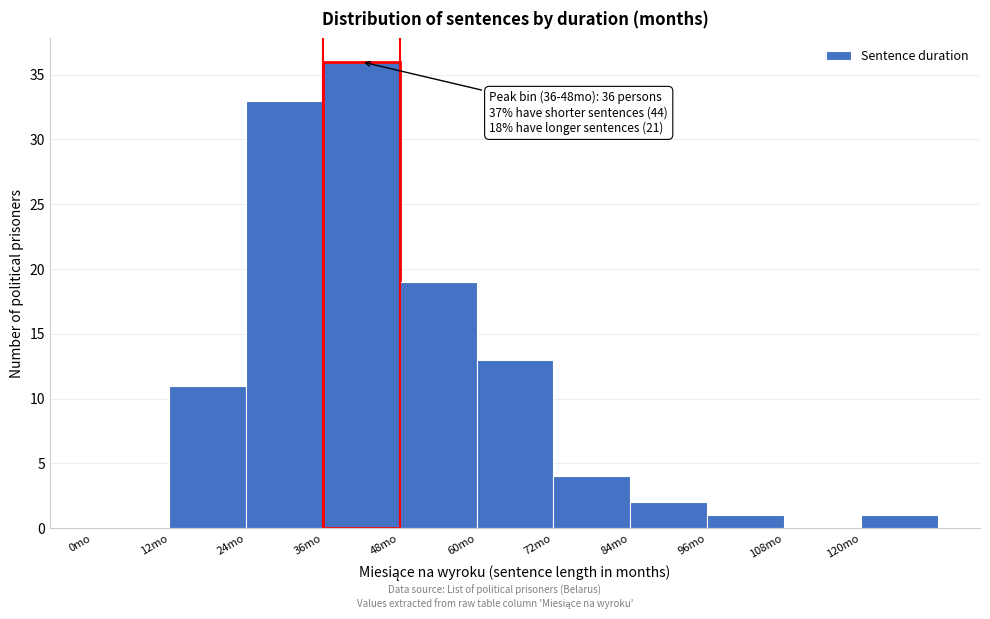

Which range on the x-axis has the tallest bar?

36 to 48